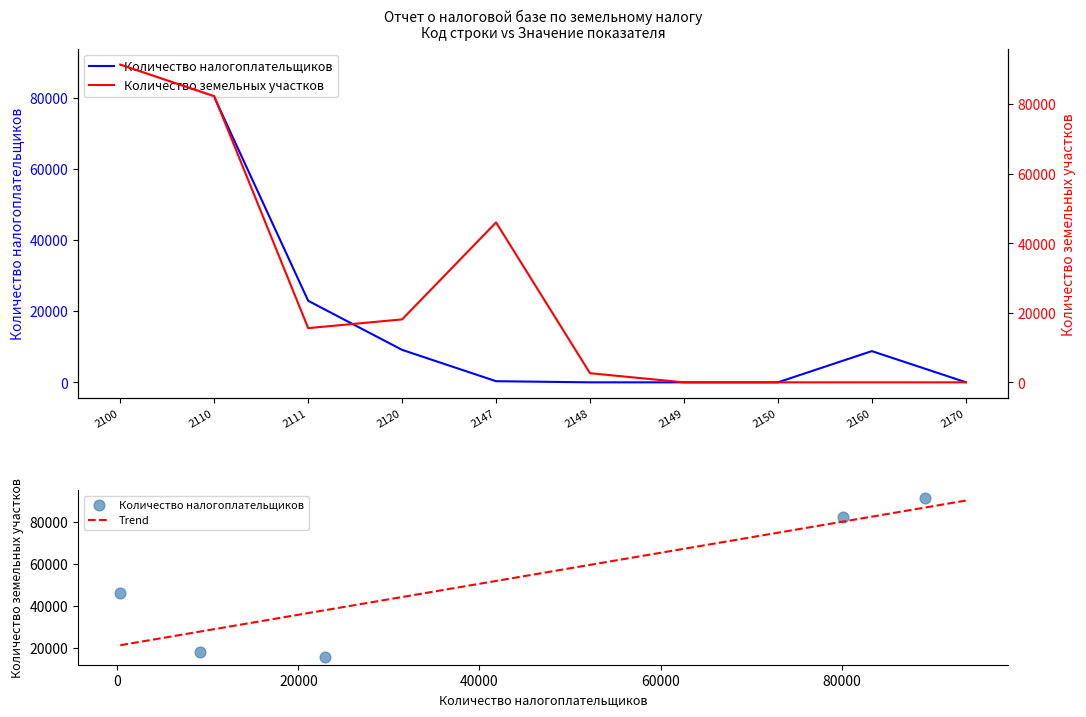

Is the value of Количество налогоплательщиков at 2160 greater than the value of Количество земельных участков at 2149?

Yes